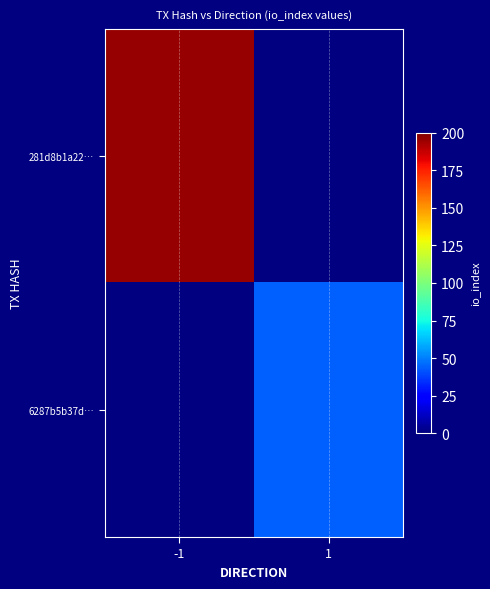

At how many categories does at least one series exceed 84?

1